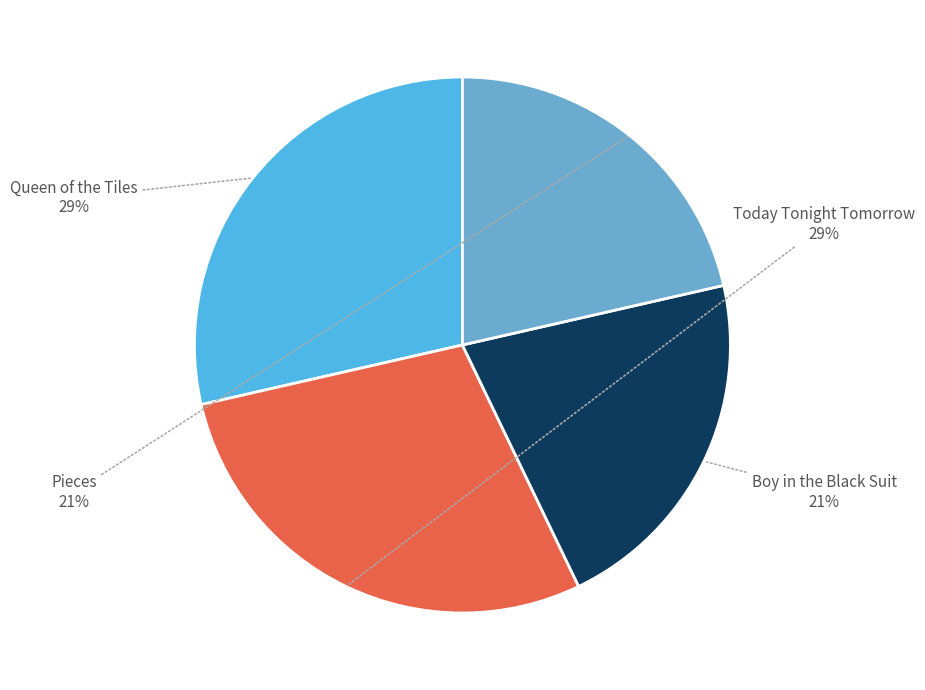

Is there a majority slice in this chart?

No